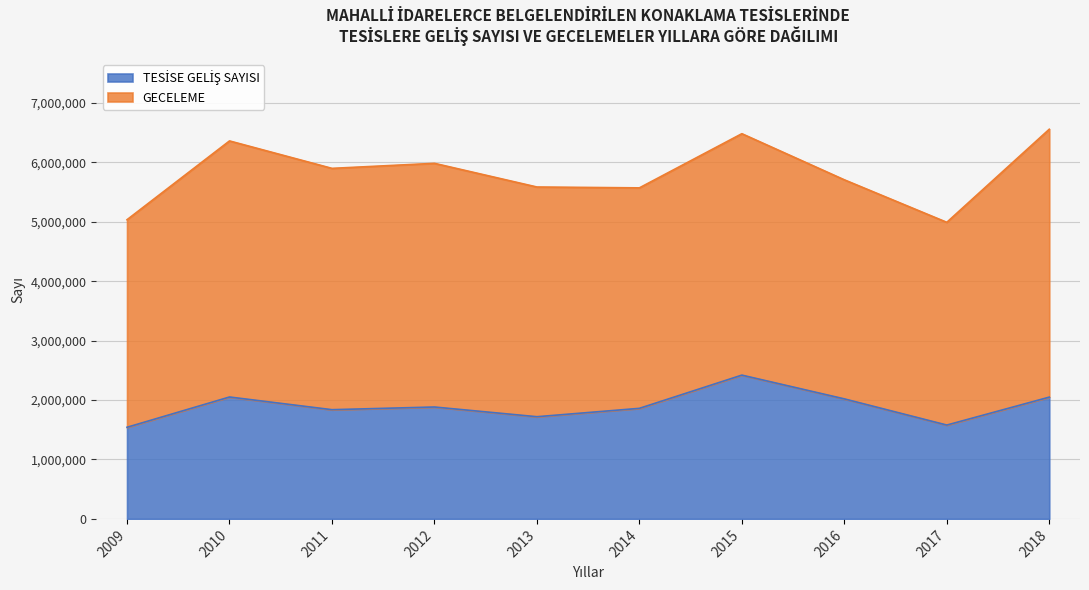

Rank the categories by value from lowest to highest.

2009, 2017, 2013, 2011, 2014, 2012, 2016, 2018, 2010, 2015